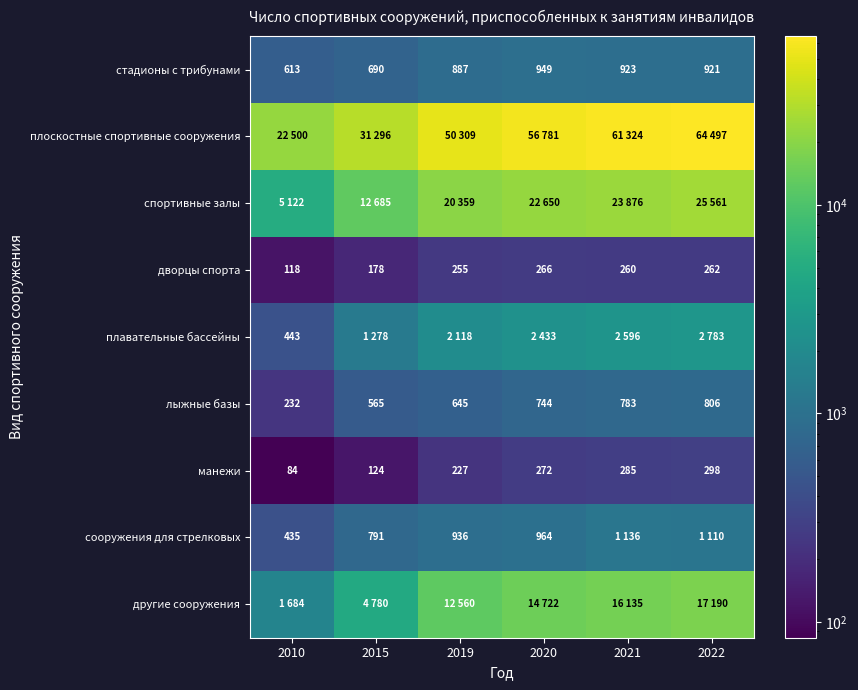

True or false: манежи has a value of 60 at 2021.

False